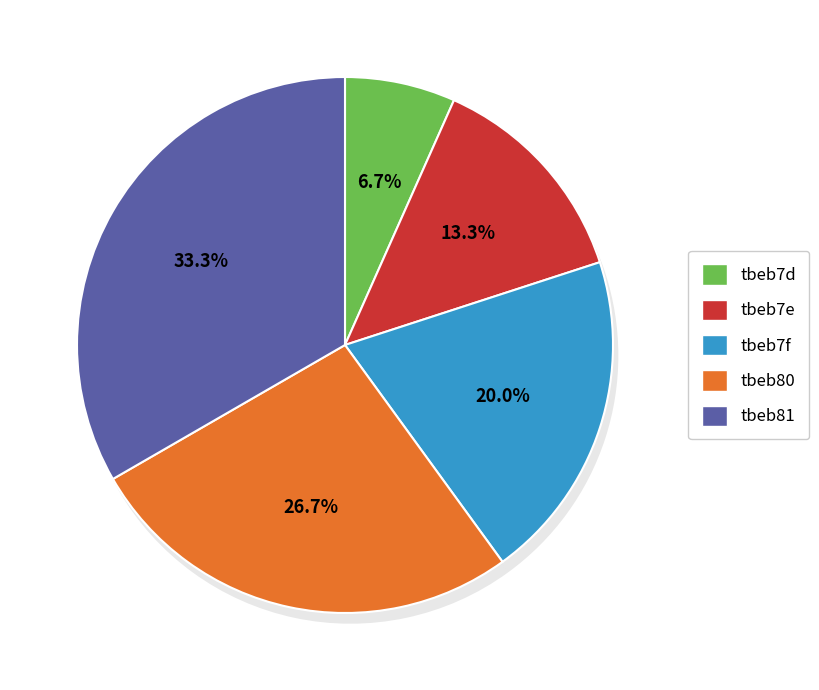

Approximately how many times larger is the value at tbeb7f compared to tbeb81?

0.6